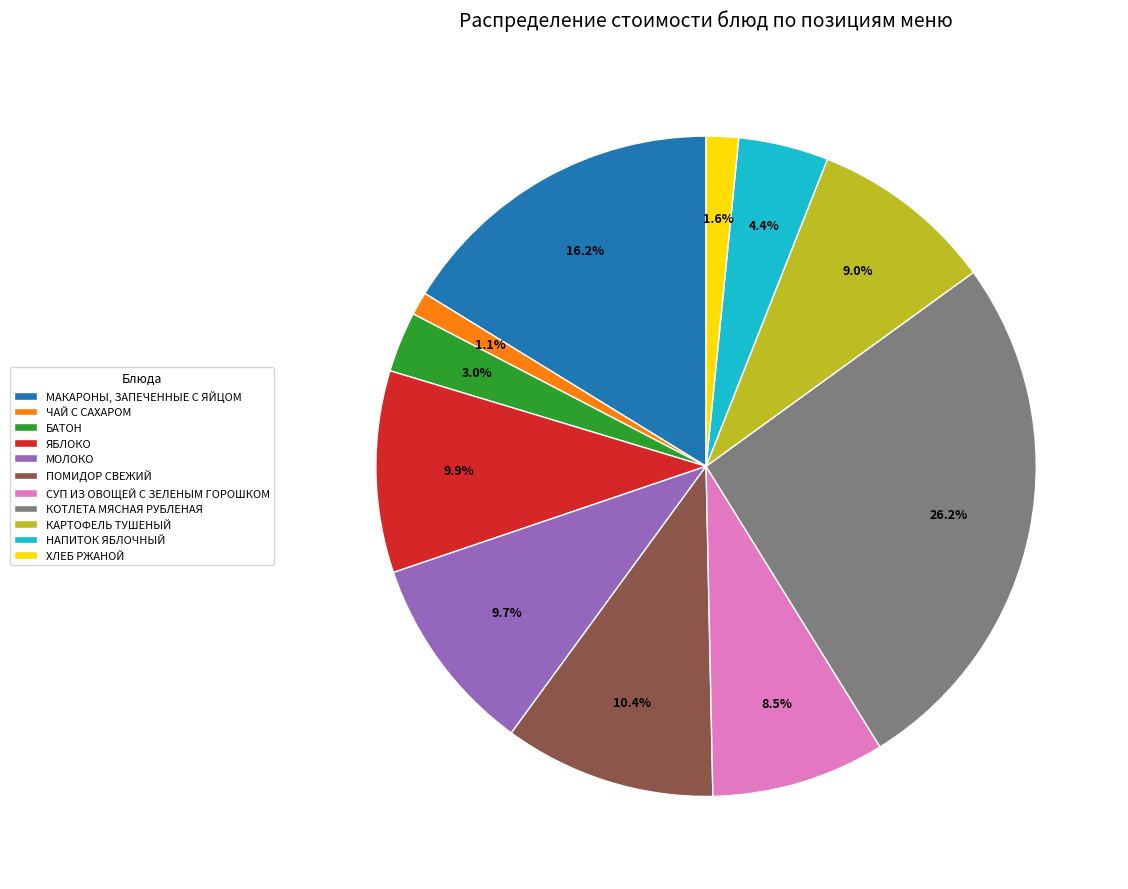

What is the ratio of the value at БАТОН to the value at МОЛОКО?

0.3